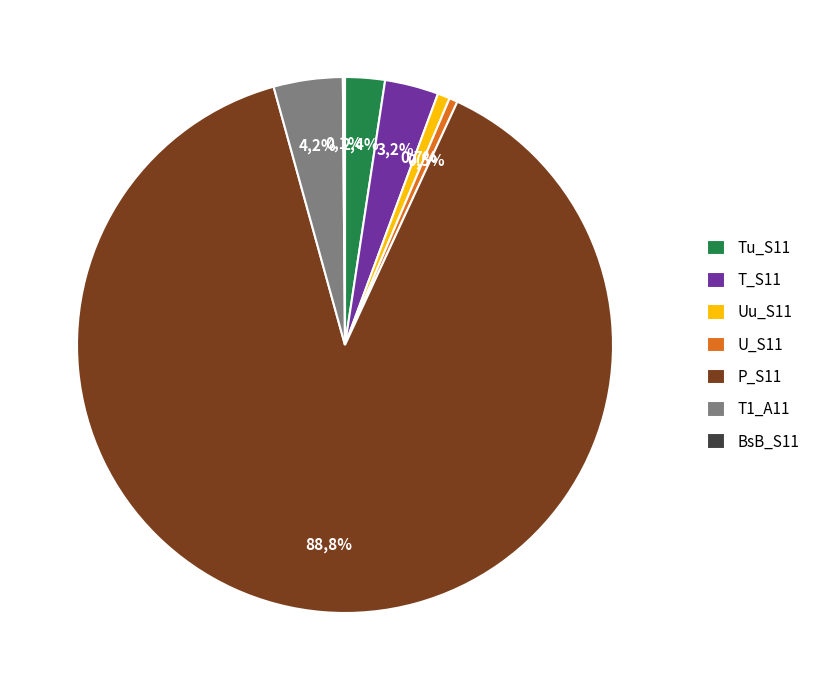

Count the number of slices in the pie.

7